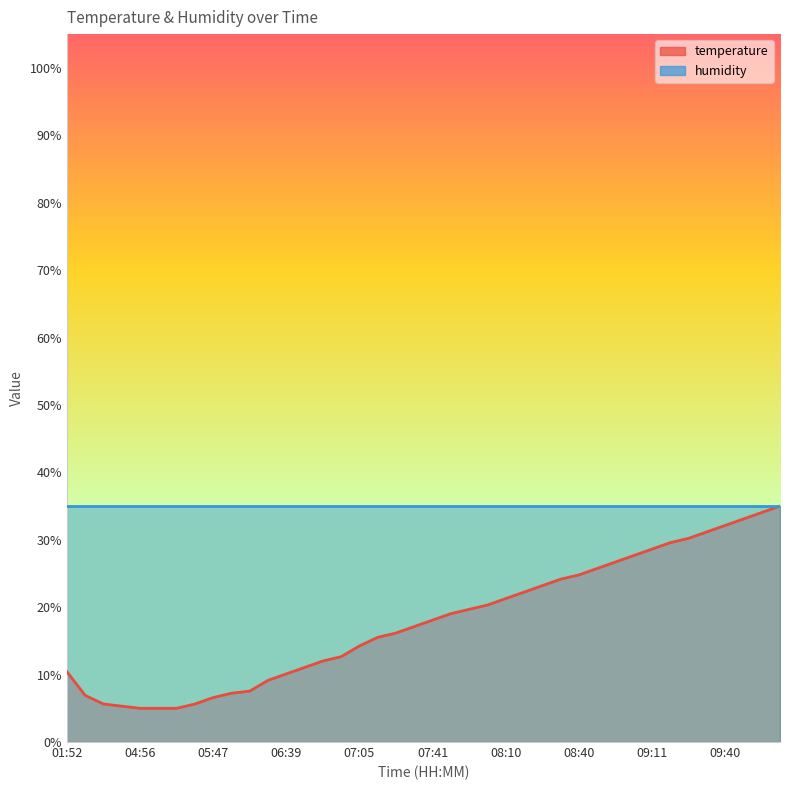

Reading left to right, extract all data points from this chart.

01:52=10.4	03:44=6.9	04:15=5.6	04:42=5.3	04:56=5.0	05:25=5.0	05:32=5.0	05:38=5.6	05:47=6.6	06:06=7.2	06:15=7.6	06:33=9.1	06:39=10.1	06:42=11.1	06:48=12.0	06:53=12.7	07:05=14.3	07:17=15.5	07:23=16.2	07:32=17.1	07:41=18.1	07:49=19.0	07:55=19.7	08:02=20.3	08:10=21.3	08:18=22.2	08:25=23.2	08:33=24.1	08:40=24.8	08:48=25.7	08:56=26.7	09:03=27.7	09:11=28.6	09:18=29.6	09:25=30.2	09:33=31.2	09:40=32.1	09:48=33.1	09:55=34.0	10:03=35.0